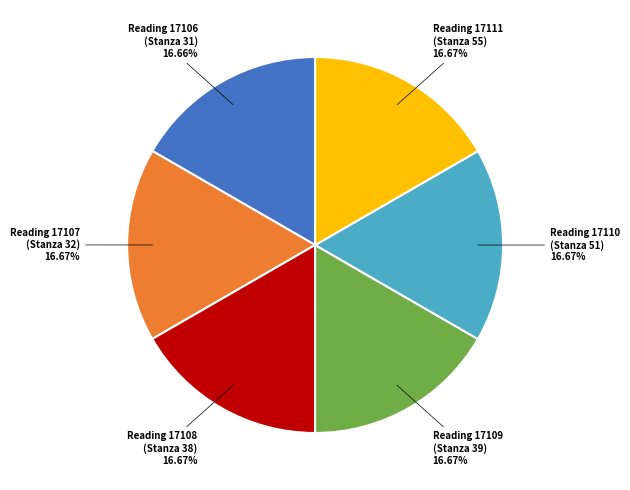

Is the sum of Reading 17107 (Stanza 32) and Reading 17106 (Stanza 31) greater than half?

No